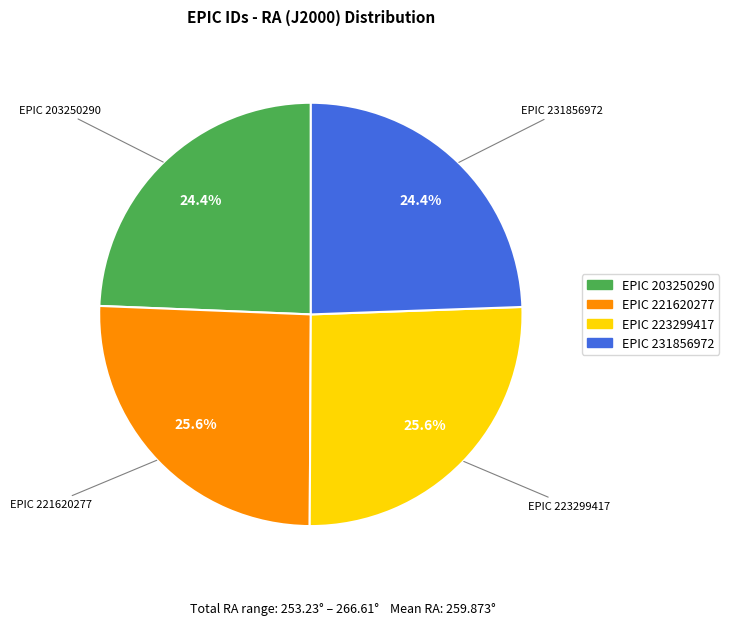

Does any single category account for the majority?

No